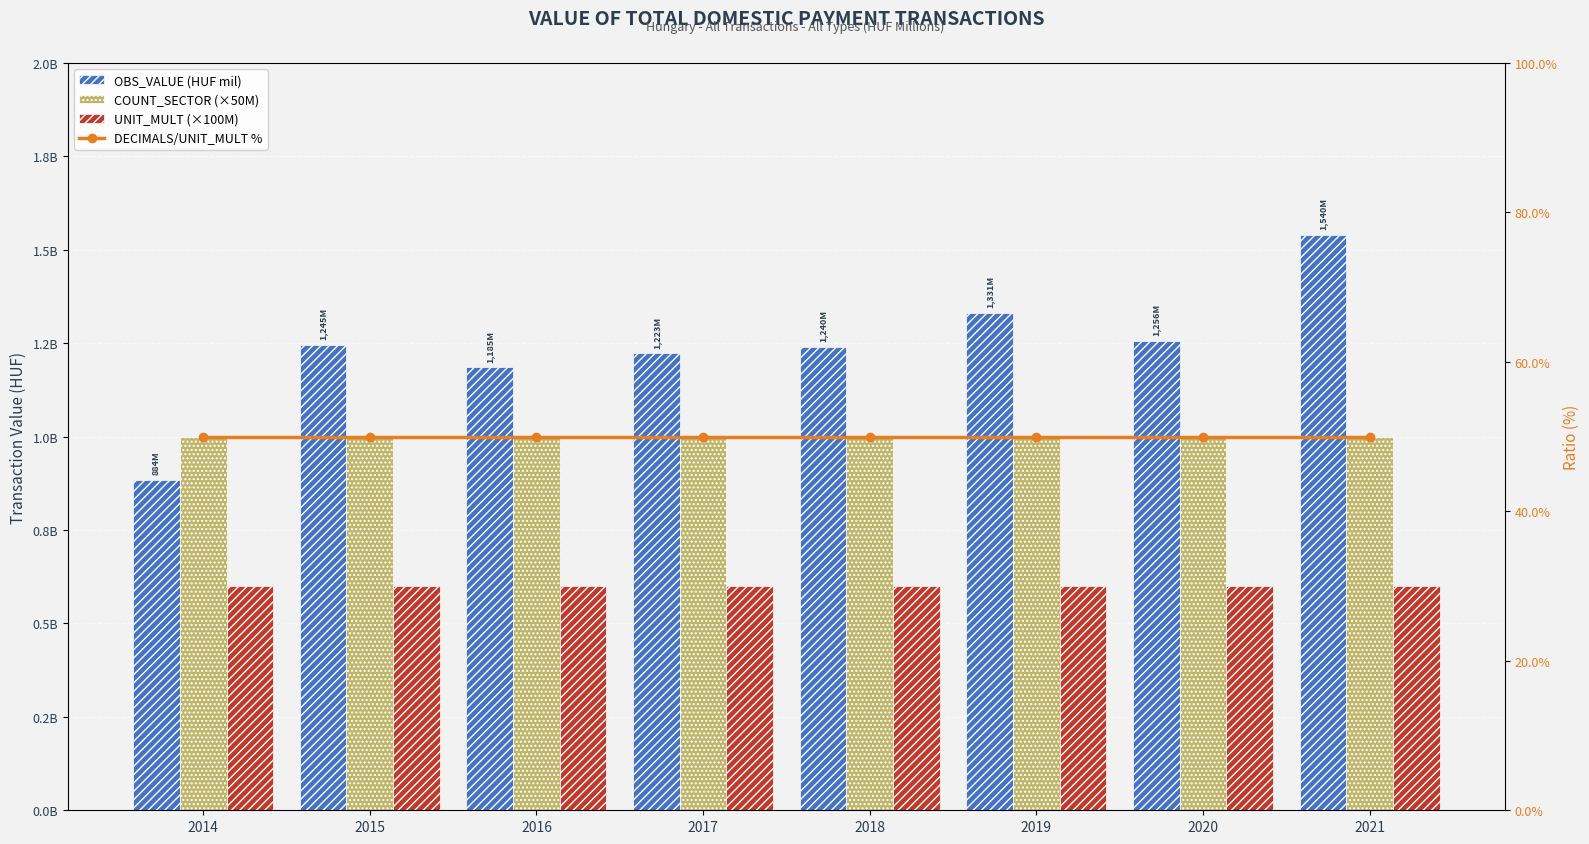

List the labels in order of UNIT_MULT (×100M) value, smallest first.

2014, 2015, 2016, 2017, 2018, 2019, 2020, 2021